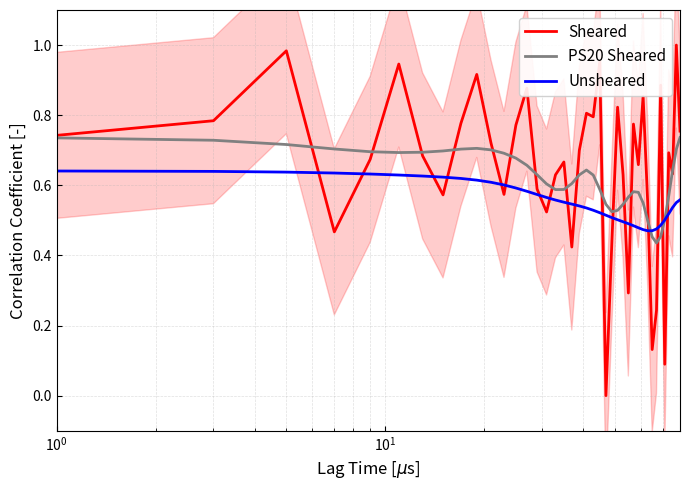

Does the chart display data point markers on the line(s)?

No